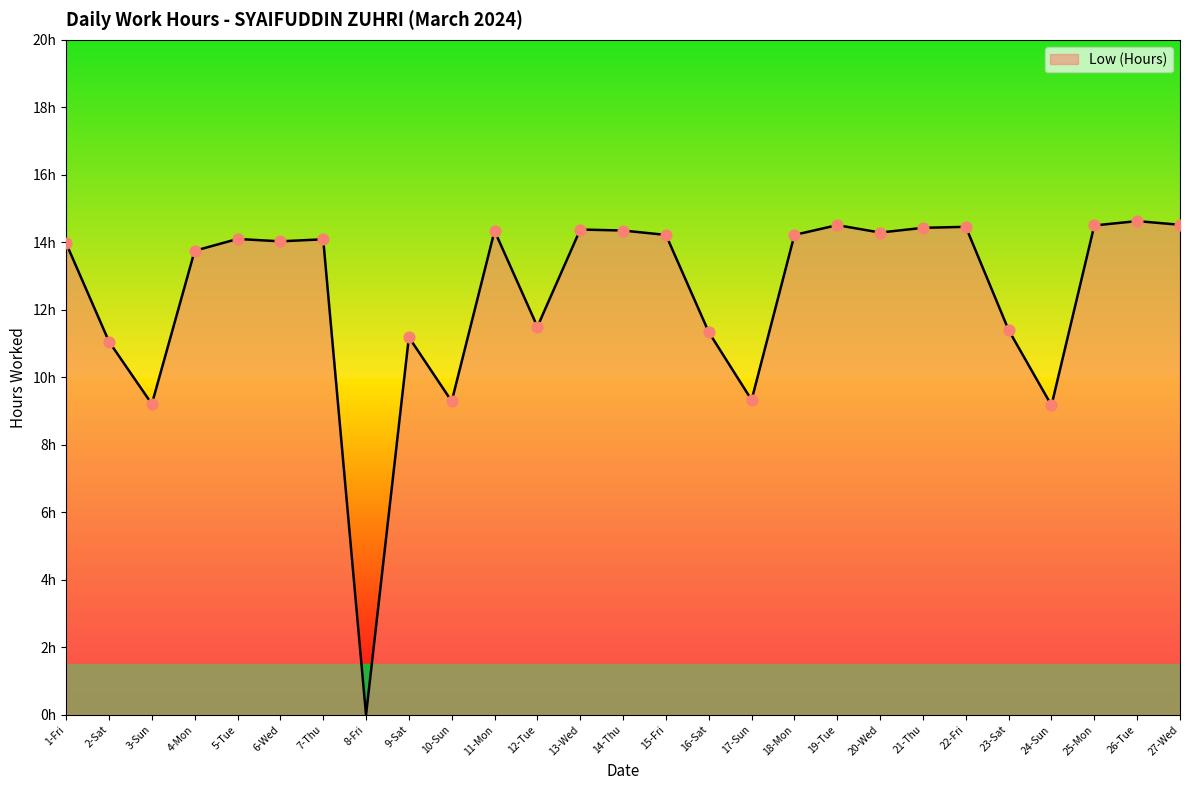

Between 13-Wed and 3-Sun, which is larger?

13-Wed